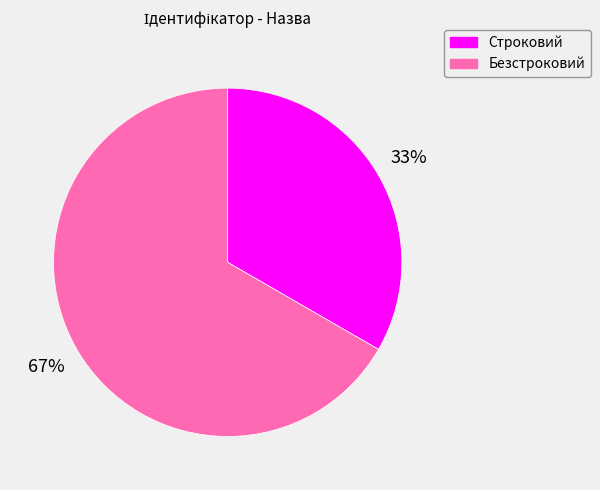

How many slices are in this pie chart?

2